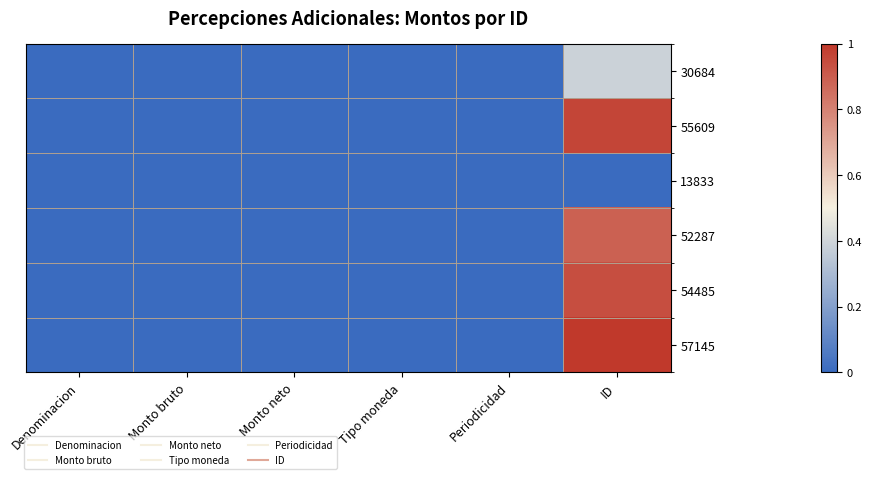

Reading right to left, transcribe all the data shown in this chart.

30684: ID=0.4	Periodicidad=0.0	Tipo moneda=0.0	Monto neto=0.0	Monto bruto=0.0	Denominacion=0.0
55609: ID=1.0	Periodicidad=0.0	Tipo moneda=0.0	Monto neto=0.0	Monto bruto=0.0	Denominacion=0.0
13833: ID=0.0	Periodicidad=0.0	Tipo moneda=0.0	Monto neto=0.0	Monto bruto=0.0	Denominacion=0.0
52287: ID=0.9	Periodicidad=0.0	Tipo moneda=0.0	Monto neto=0.0	Monto bruto=0.0	Denominacion=0.0
54485: ID=0.9	Periodicidad=0.0	Tipo moneda=0.0	Monto neto=0.0	Monto bruto=0.0	Denominacion=0.0
57145: ID=1.0	Periodicidad=0.0	Tipo moneda=0.0	Monto neto=0.0	Monto bruto=0.0	Denominacion=0.0